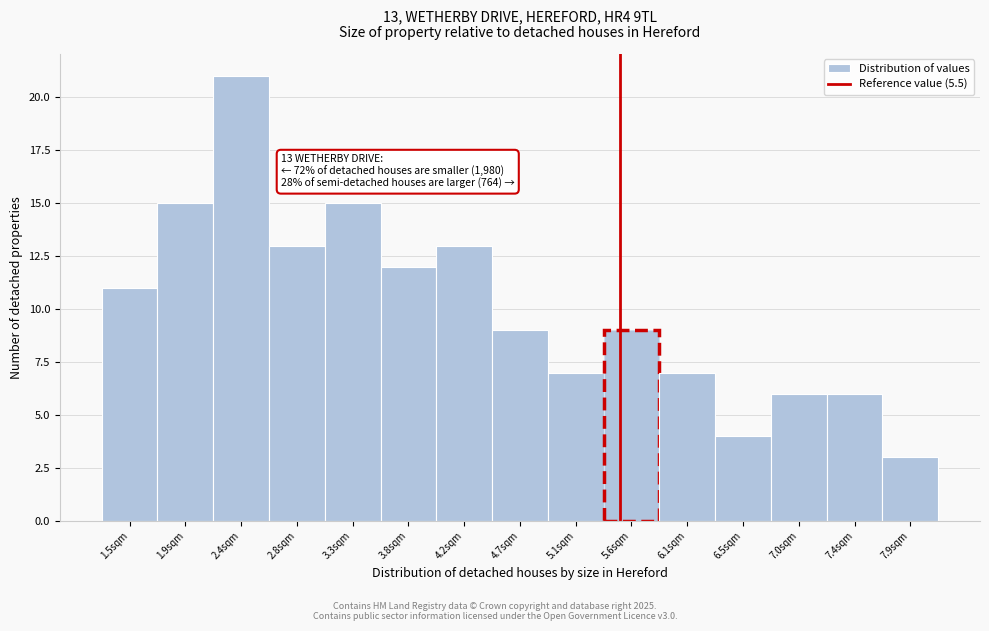

Over which range of the x-axis is the bar tallest?

2.15 to 2.60